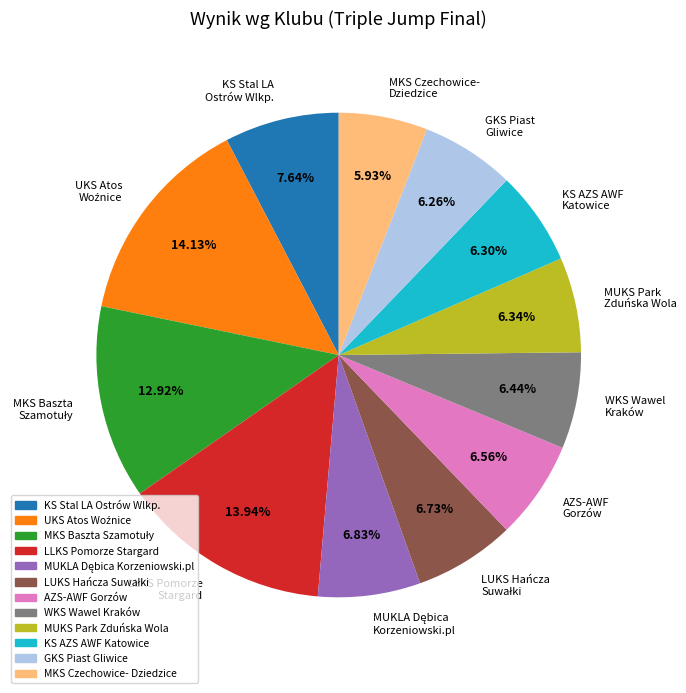

Do AZS-AWF Gorzów and LLKS Pomorze Stargard together represent more than half of the pie?

No